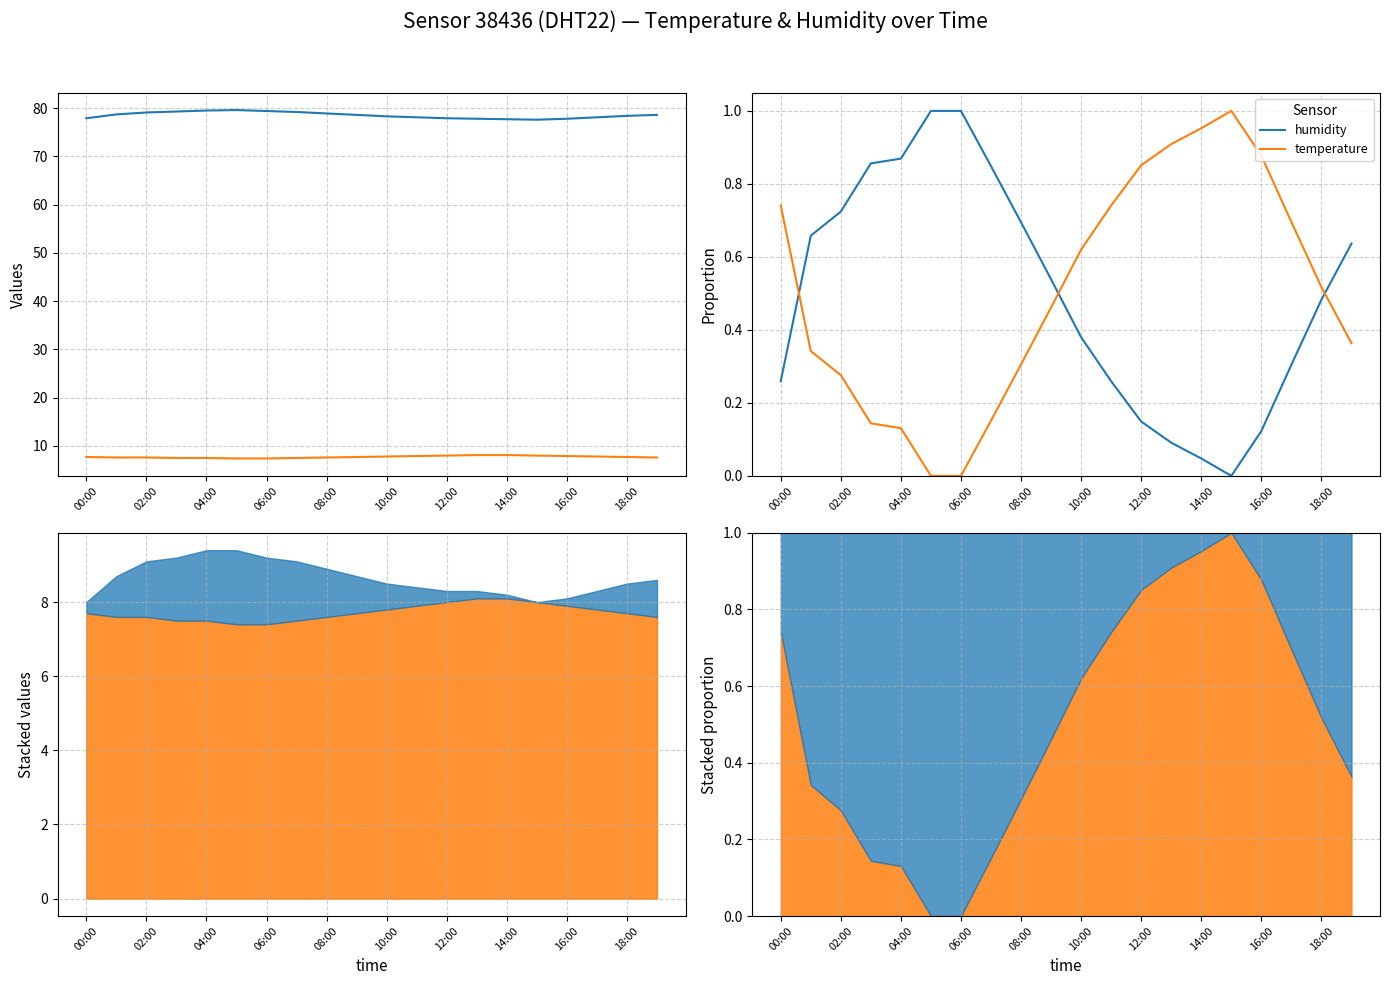

At how many categories does at least one series exceed 0?

20